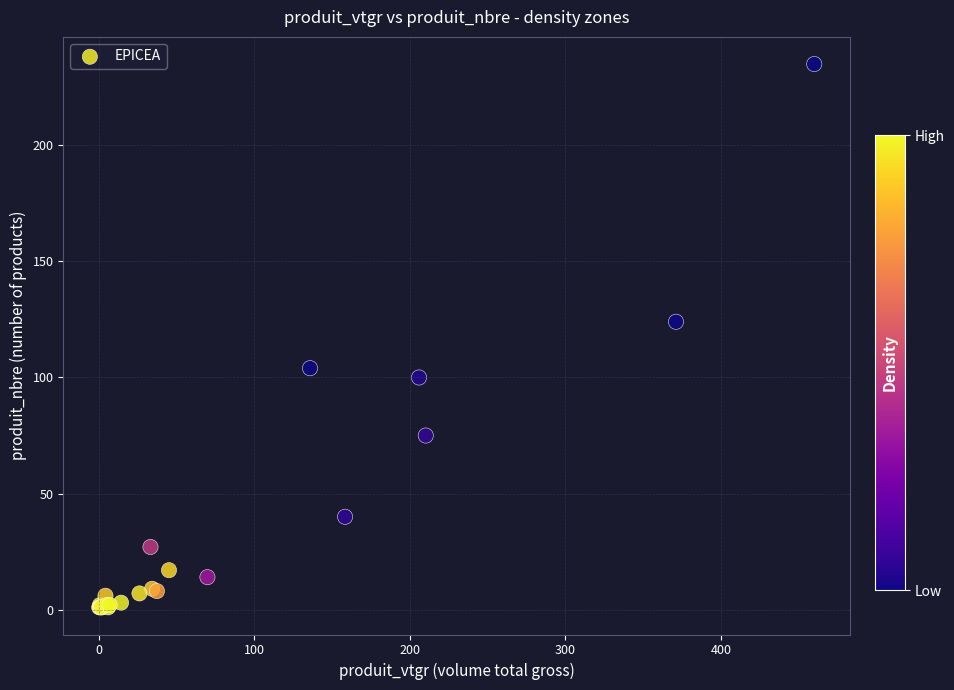

What Y value in the scatter plot is closest to 118?

124